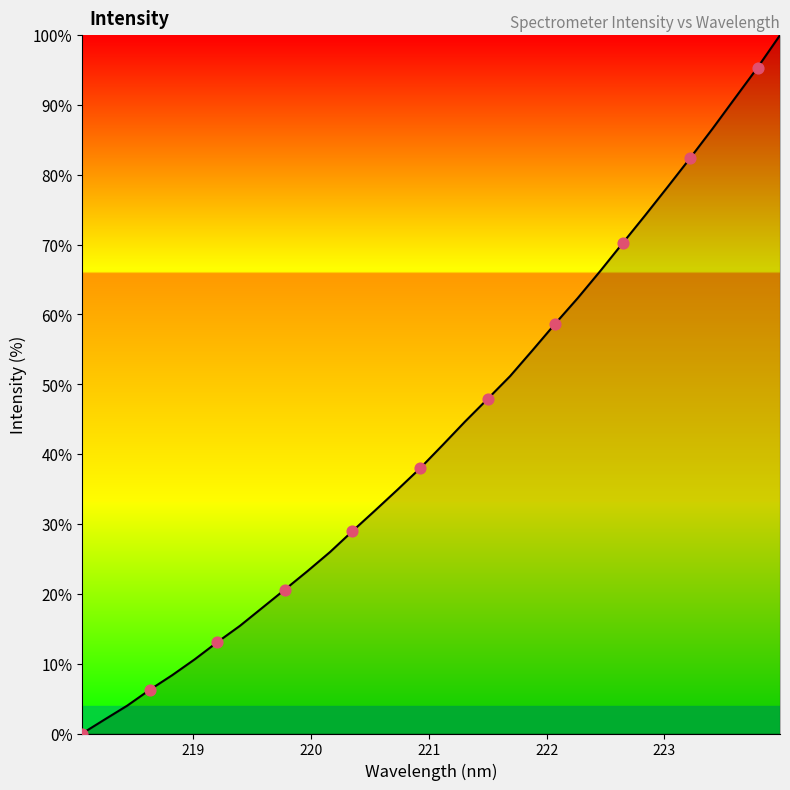

What is the maximum value shown in the chart?

100.0